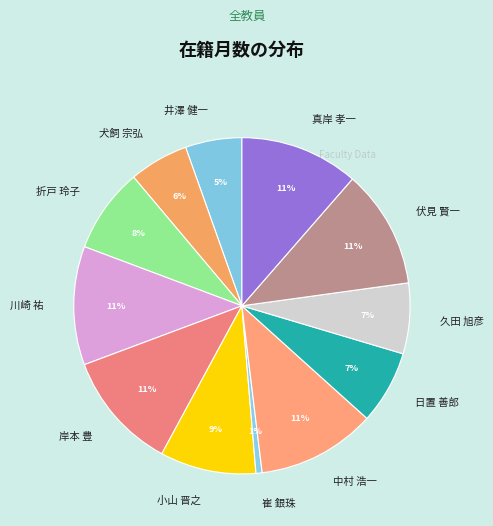

Is 真岸 孝一 the majority of the pie?

No